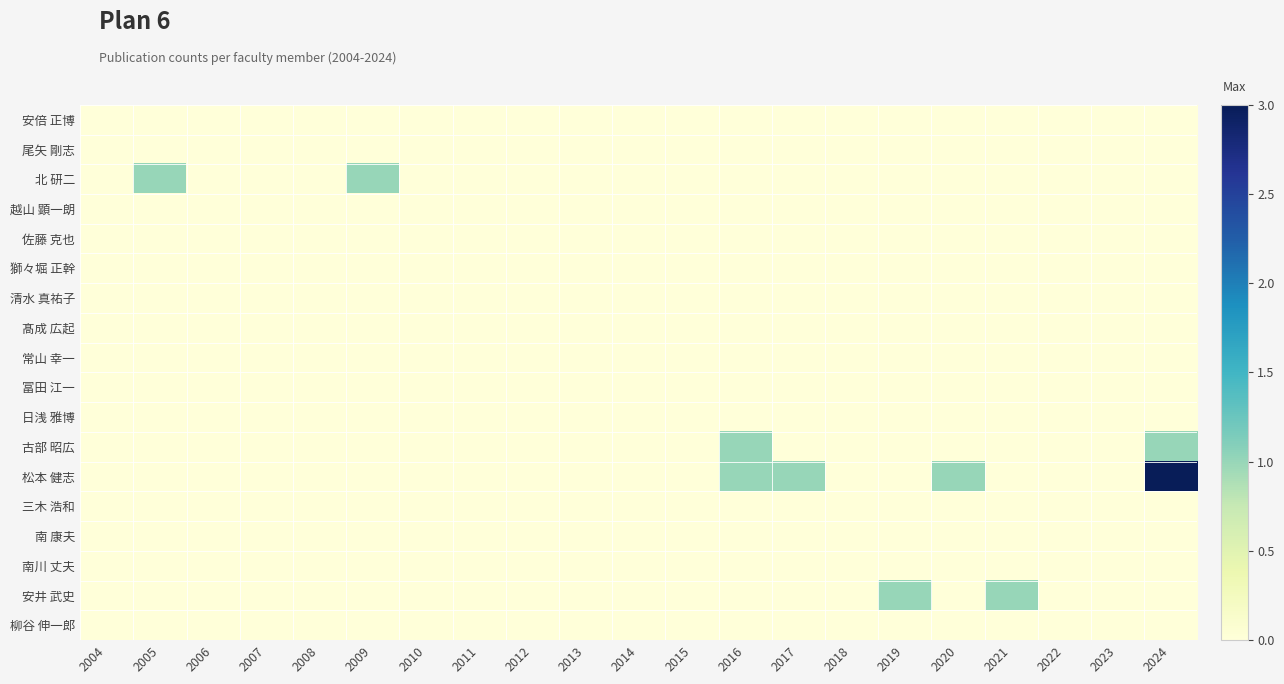

What is the maximum value shown in the chart?

3